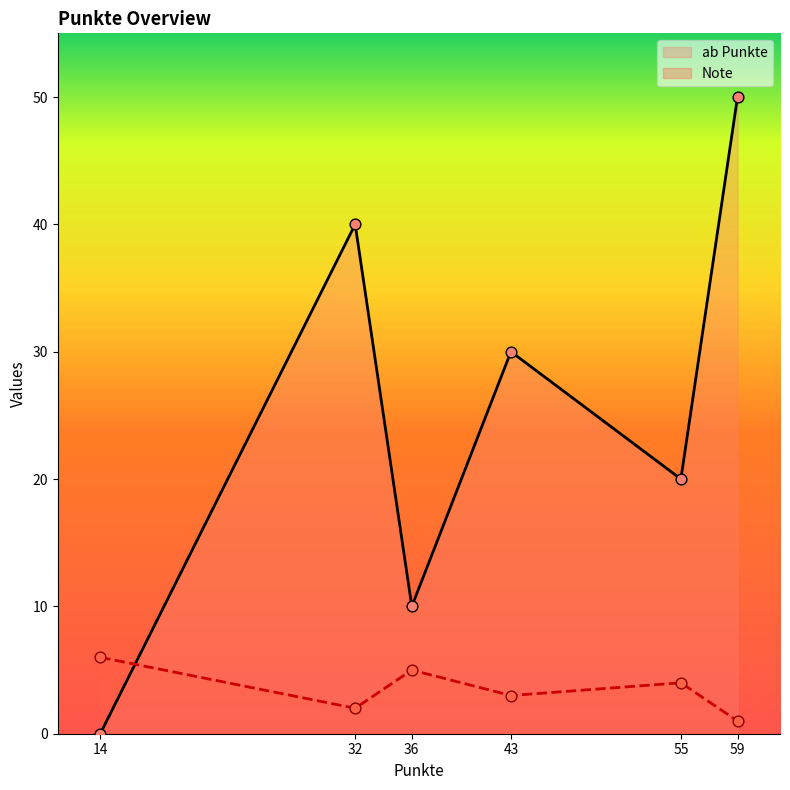

Which series has the widest spread of Y values?

ab Punkte